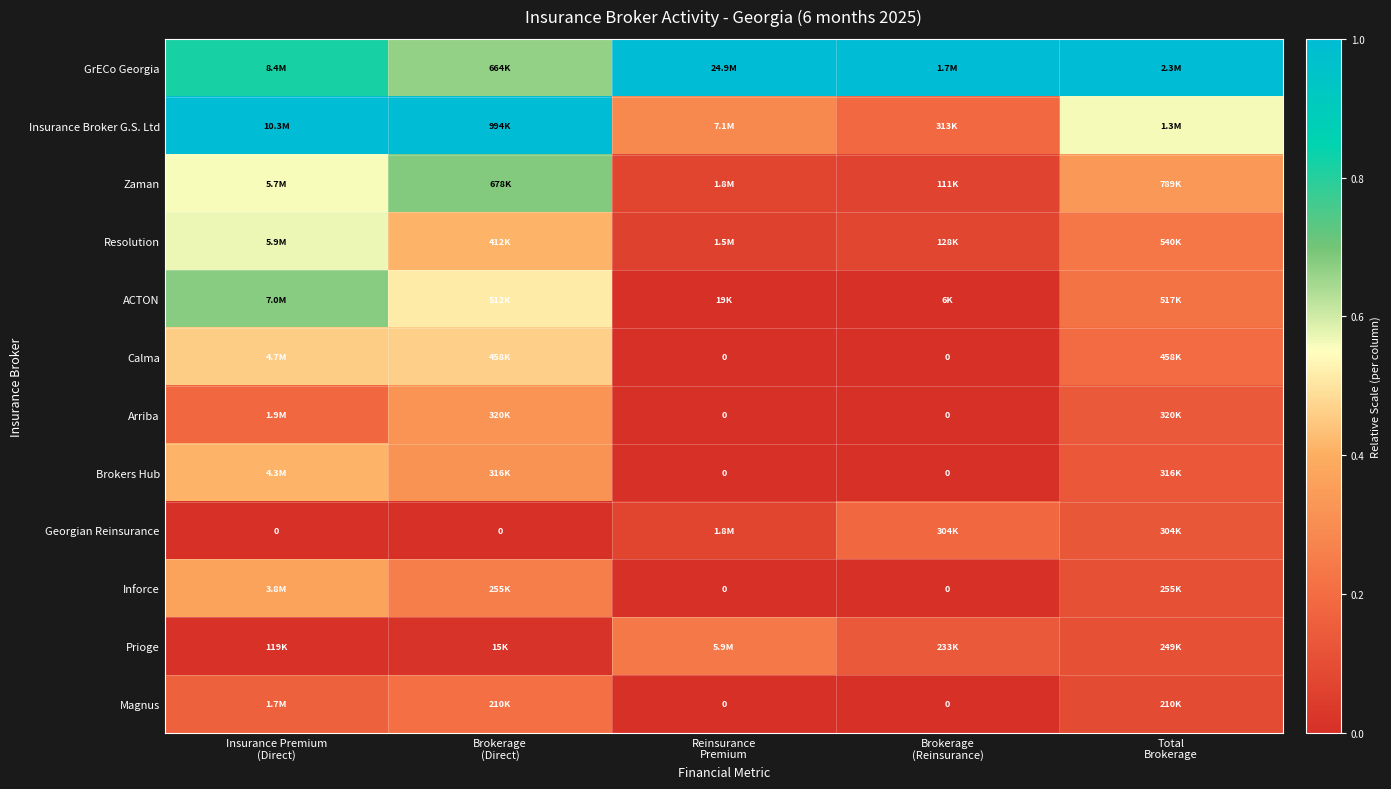

How many values in the Magnus series exceed 0?

3